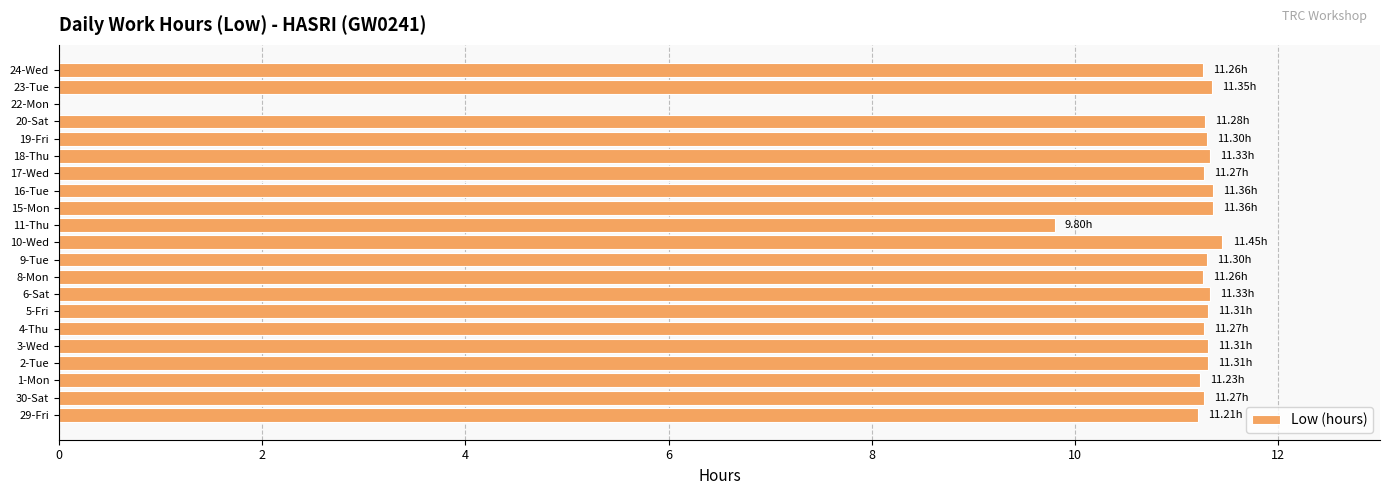

Count the number of categories in the chart.

21